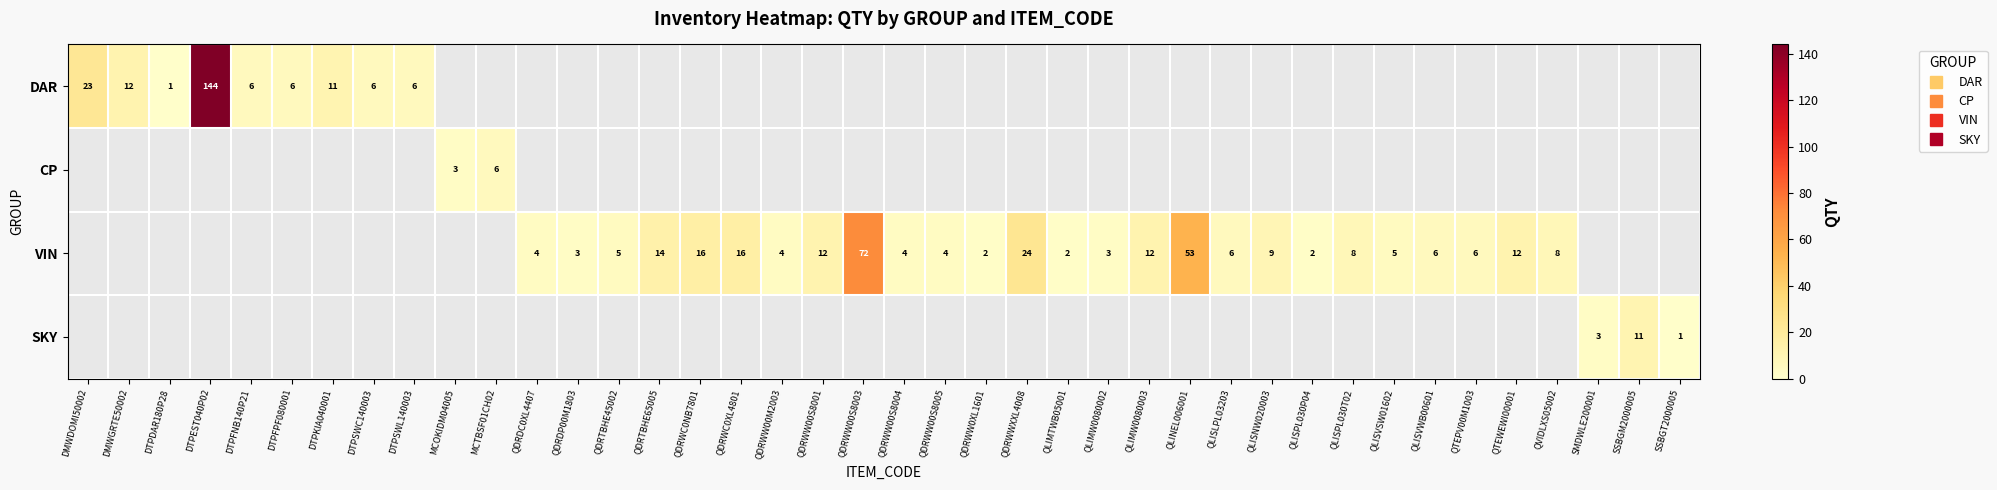

What is the maximum value for DAR?

144.0